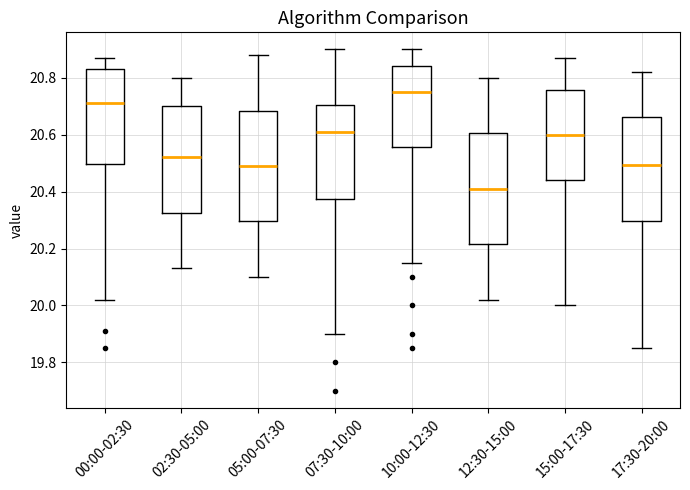

Reading left to right, transcribe this box plot: for each box, give where its median line is, the range the box spans, and where its two whiskers end, as read against the y-axis. The values are not printed on the chart, so give them approximately, as read against the axis.

00:00-02:30: median 20.72, box 20.50 to 20.84, whiskers 20.02 to 20.88
02:30-05:00: median 20.52, box 20.32 to 20.70, whiskers 20.14 to 20.80
05:00-07:30: median 20.50, box 20.30 to 20.68, whiskers 20.10 to 20.88
07:30-10:00: median 20.62, box 20.38 to 20.70, whiskers 19.90 to 20.90
10:00-12:30: median 20.76, box 20.56 to 20.84, whiskers 20.16 to 20.90
12:30-15:00: median 20.42, box 20.22 to 20.60, whiskers 20.02 to 20.80
15:00-17:30: median 20.60, box 20.44 to 20.76, whiskers 20.00 to 20.88
17:30-20:00: median 20.50, box 20.30 to 20.66, whiskers 19.86 to 20.82